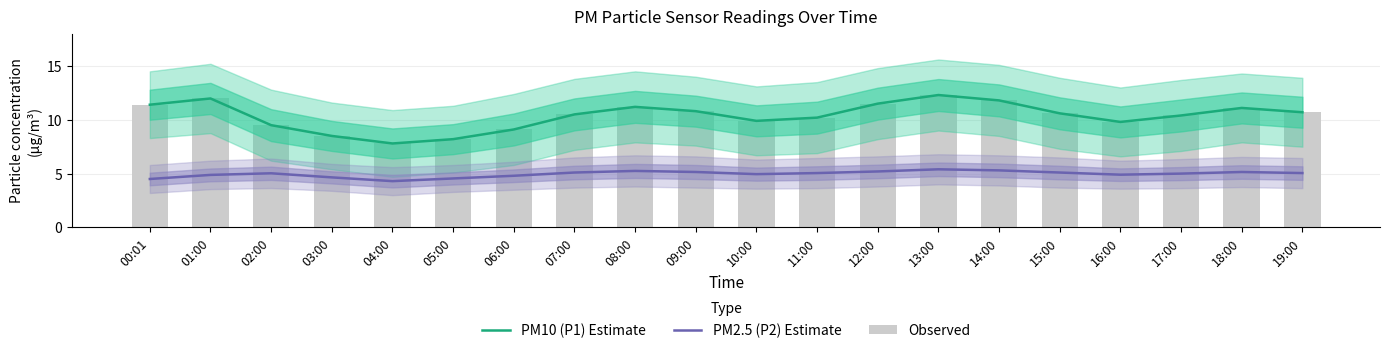

What is the difference between the highest and lowest values at 11:00?

5.1